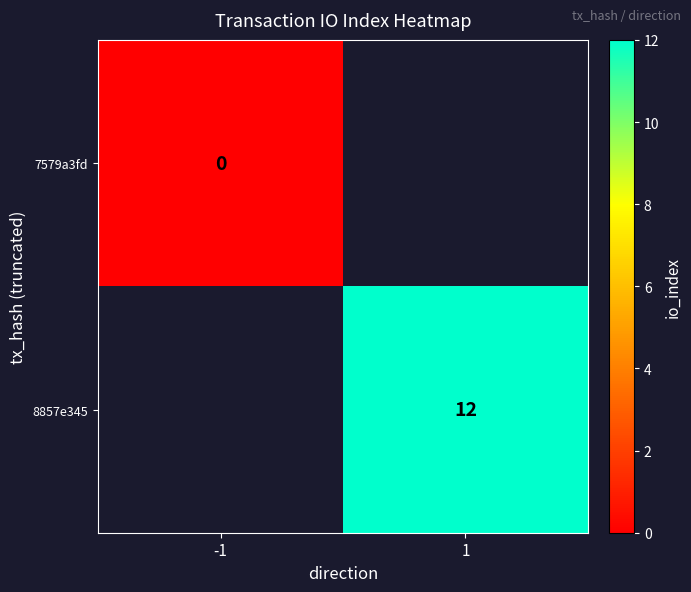

Is it true that 8857e345 equals 12 at 1?

True